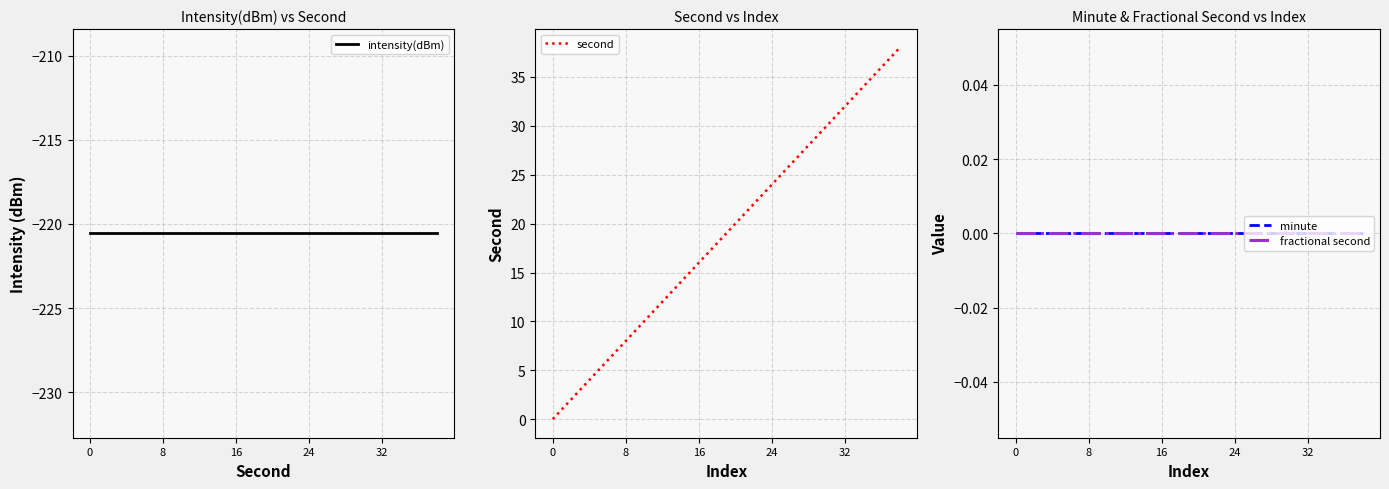

List the series in order of their peak value, lowest first.

intensity(dBm), minute, fractional second, second